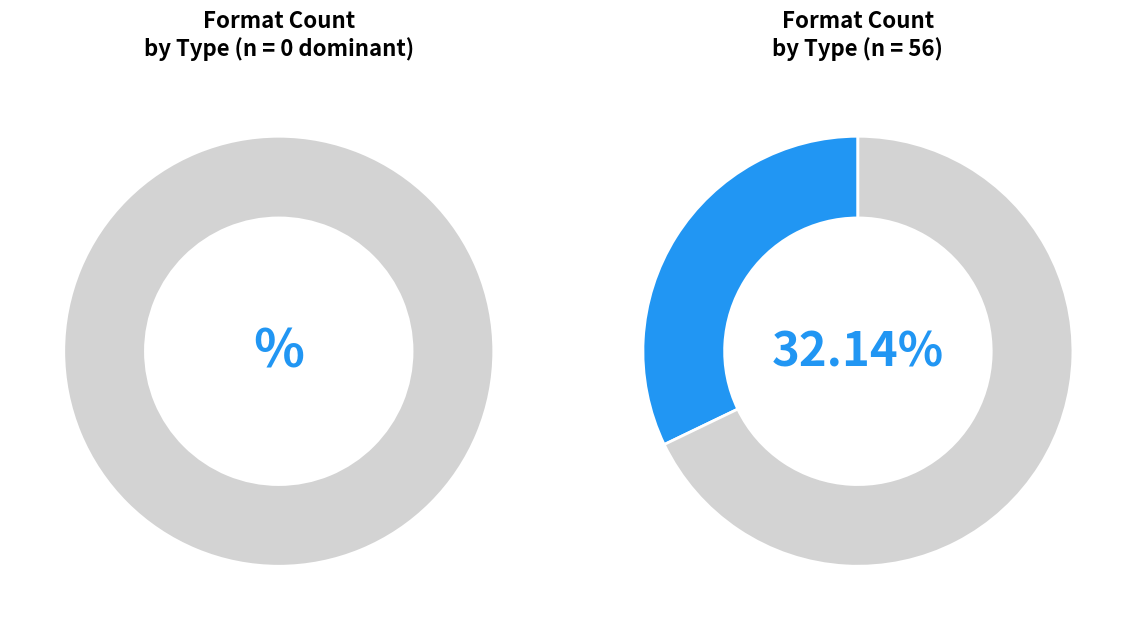

Is the sum of Fixed Layout eBook and Novelty greater than half?

No